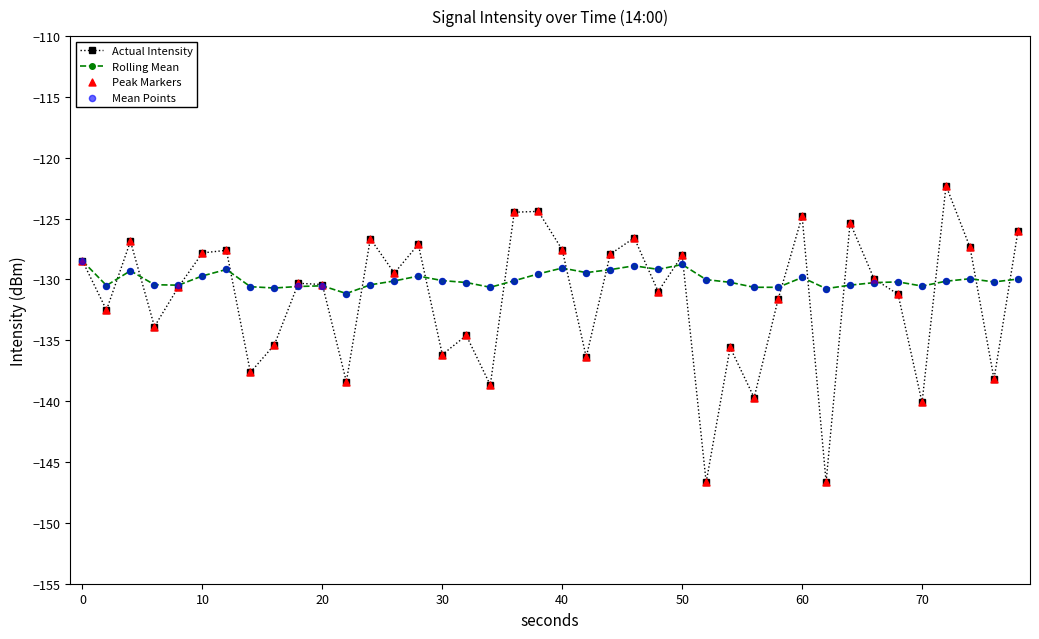

What is the lowest value of the Actual Intensity series?

-146.7